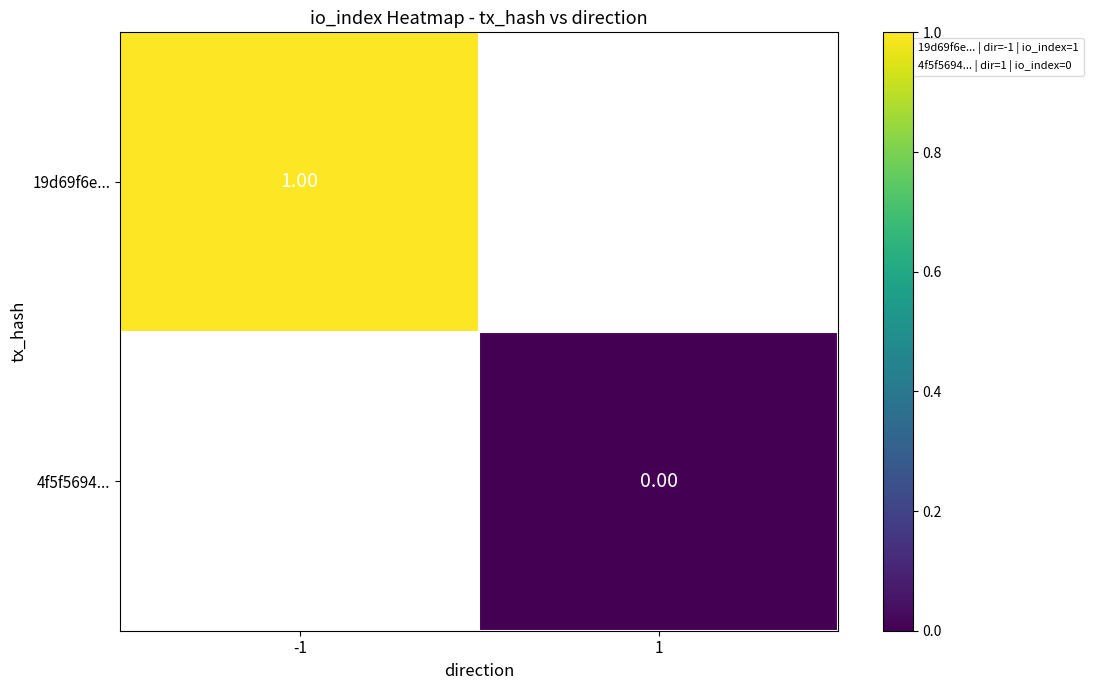

List the labels in order of 4f5f5694... value, largest first.

-1, 1